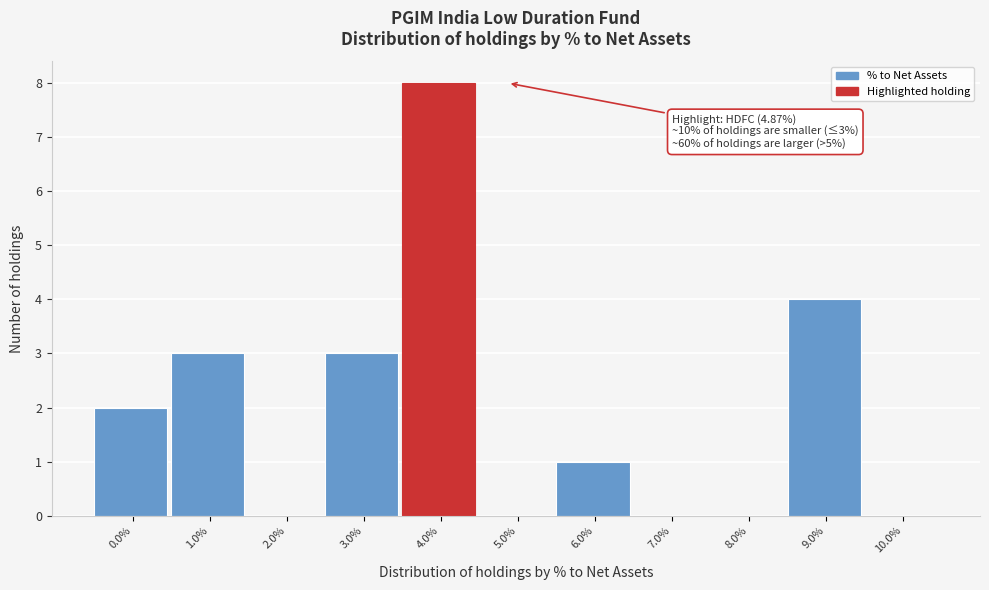

Reading right to left, what are all the values shown in this chart?

10.0%=0	9.0%=4	8.0%=0	7.0%=0	6.0%=1	5.0%=0	4.0%=8	3.0%=3	2.0%=0	1.0%=3	0.0%=2